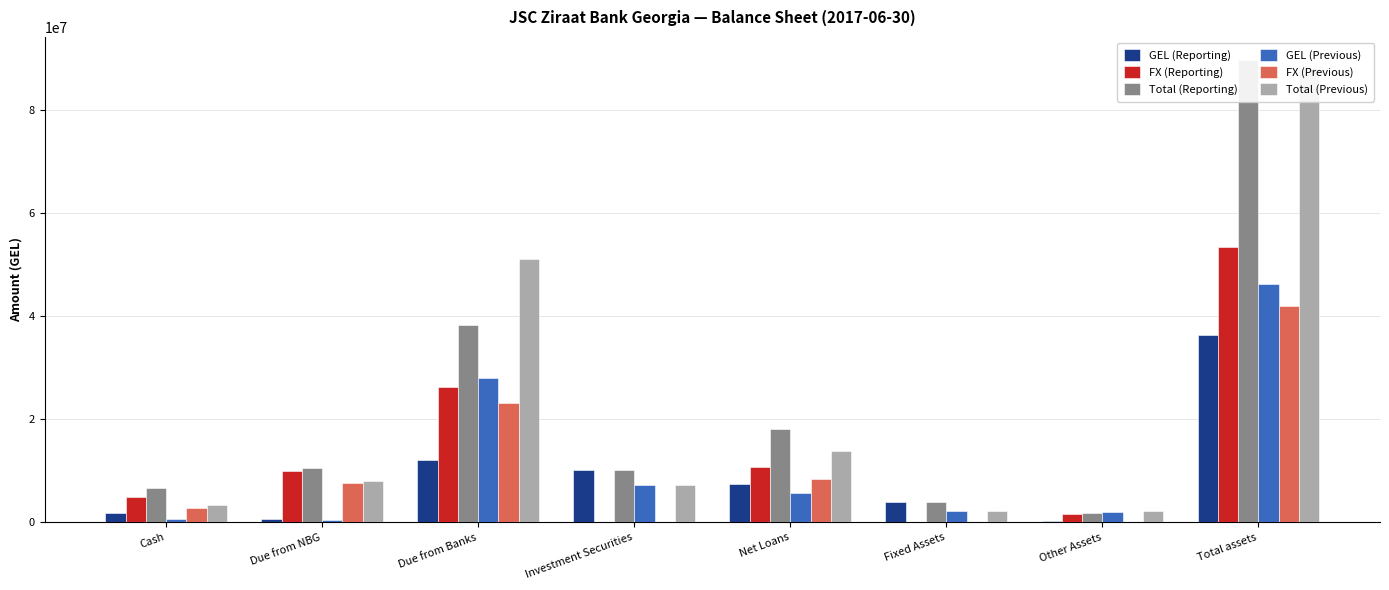

What position from the left is Other Assets?

7